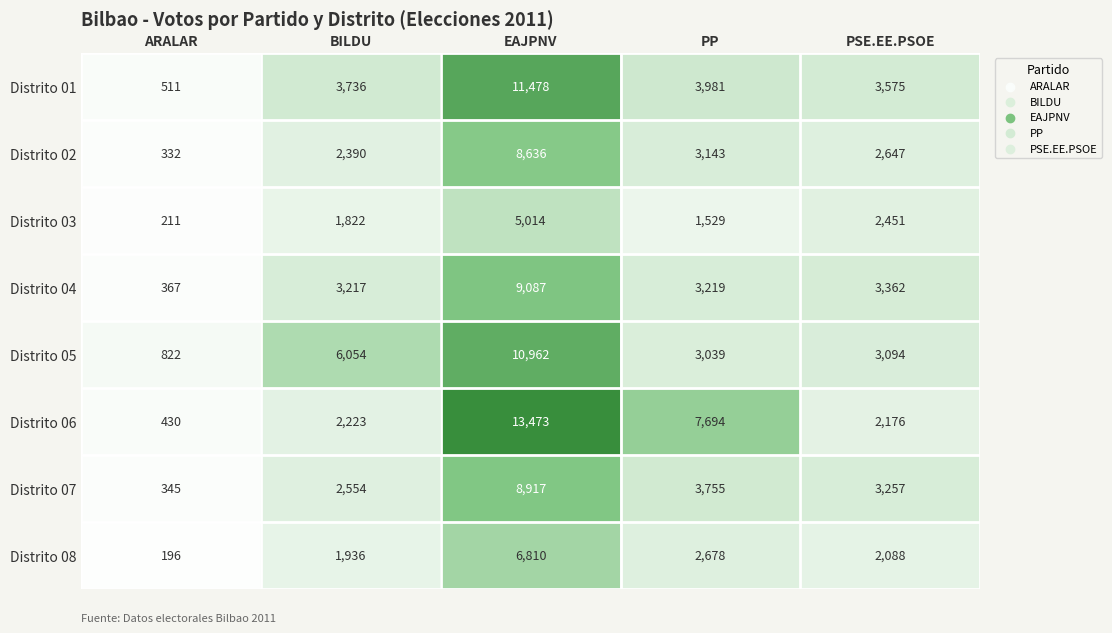

What is the highest value of the Distrito 01 series?

11478